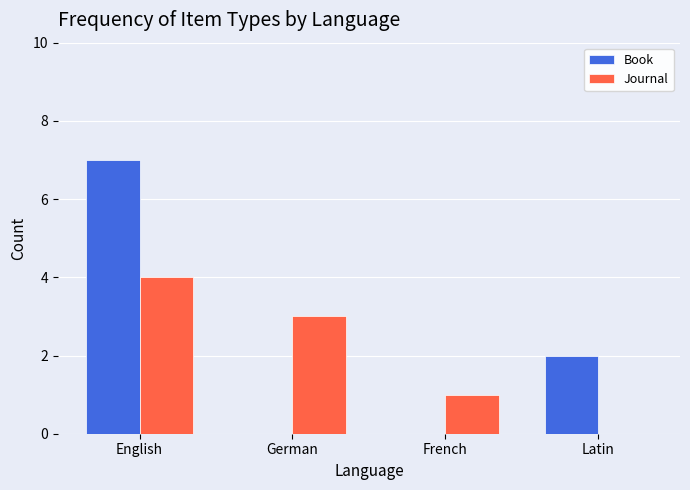

How many Book values are between 0 and 7?

4